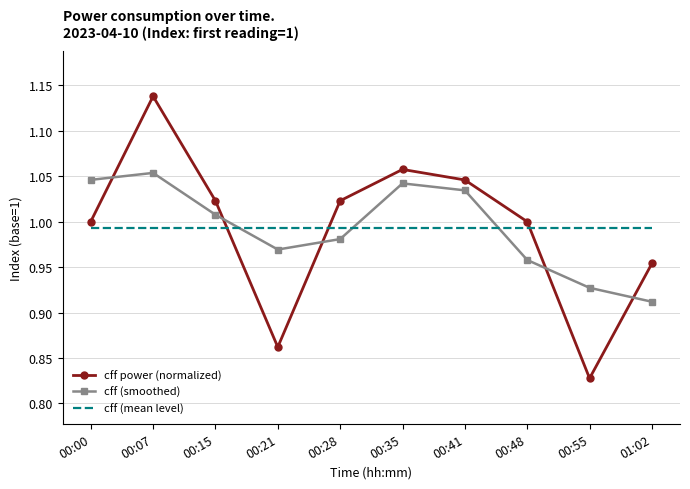

Which series changed the most between 00:21 and 00:55?

cff (smoothed)